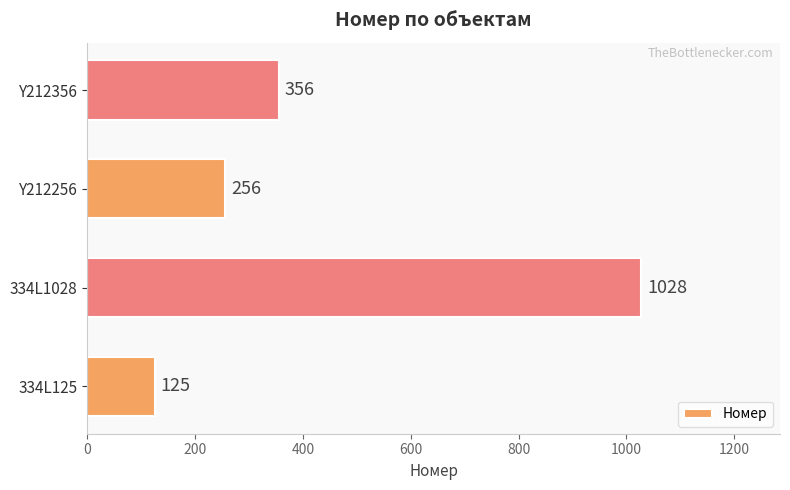

What is the sum of all values?

1765